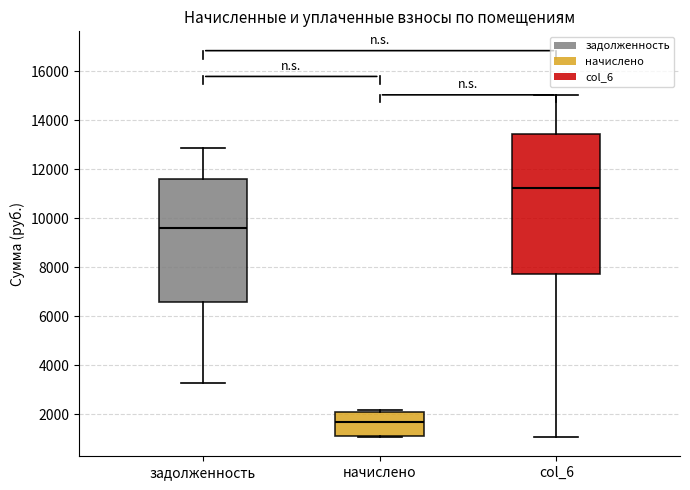

Which box's median line is the lowest?

начислено